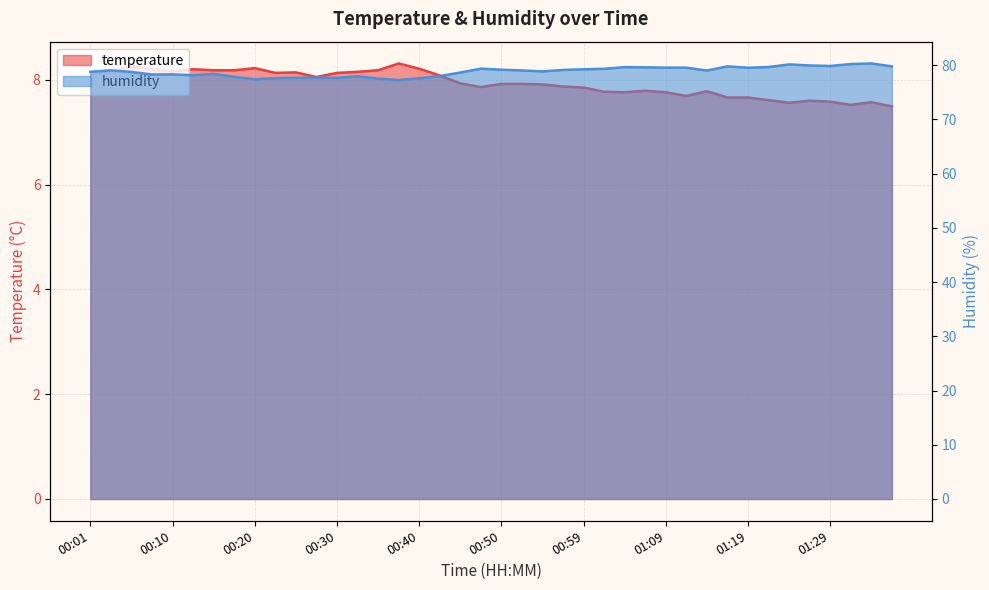

What is the minimum value for humidity?

77.2